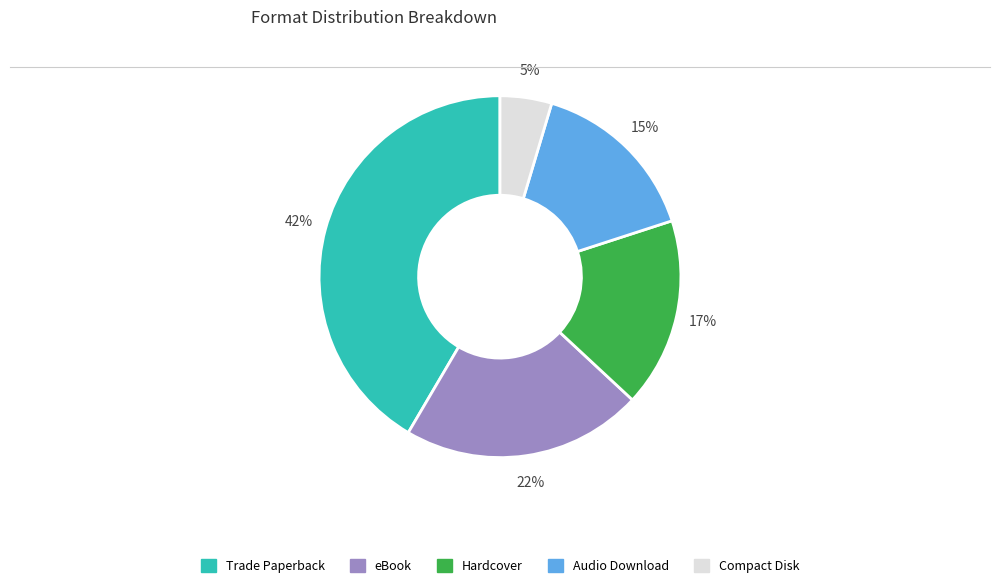

To the nearest percent, what is the average slice percentage?

20%